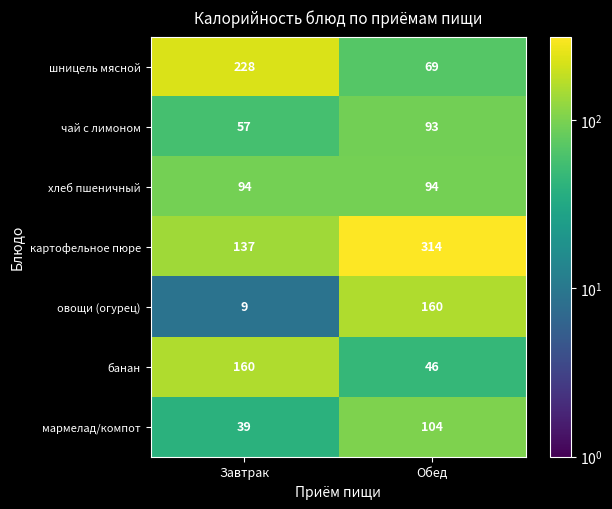

What is the approximate value of банан at Обед, to the nearest 50?

50